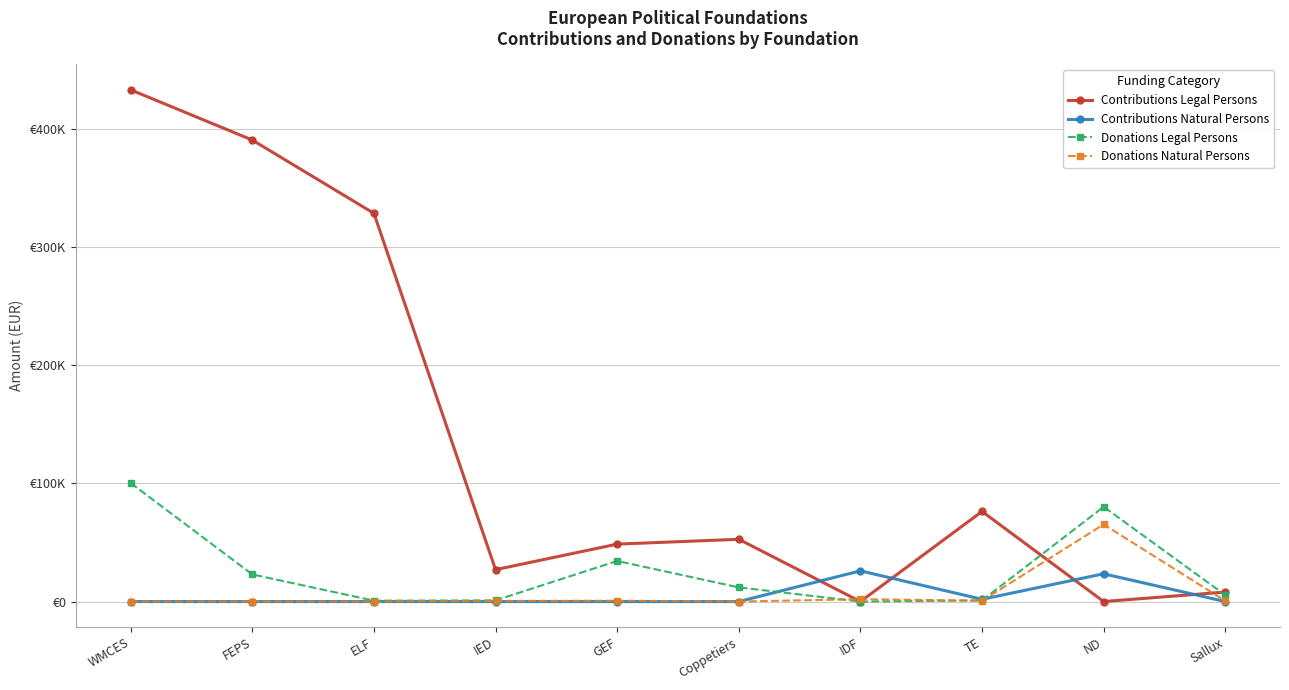

Where do Contributions Natural Persons and Donations Legal Persons first cross each other?

Coppetiers and IDF